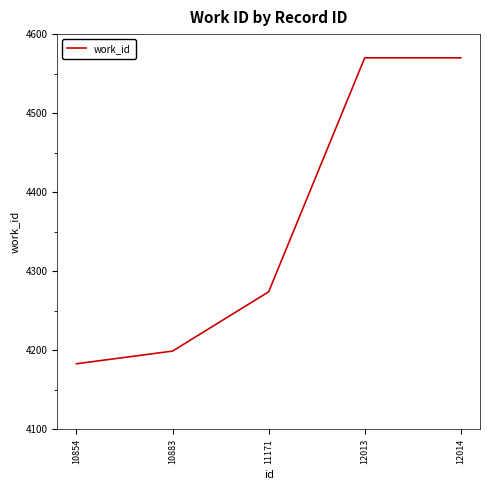

At which label is the value closest to 4376?

11171